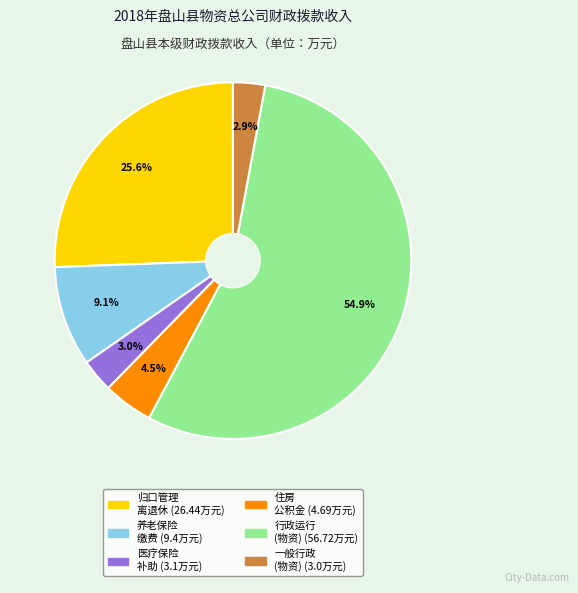

Does any single category account for the majority?

Yes